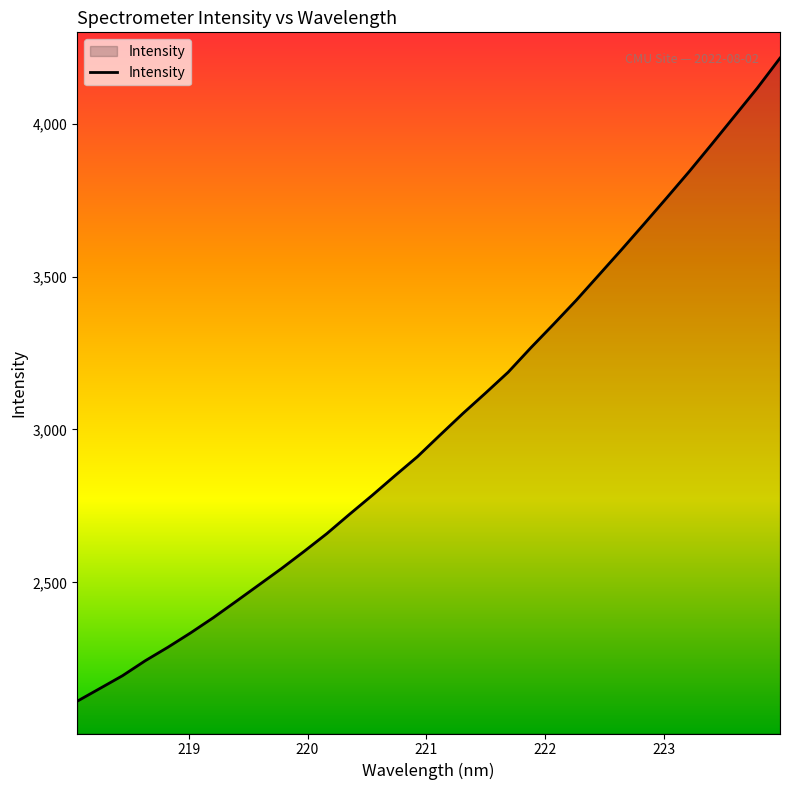

What is the sum of all values?

96742.1